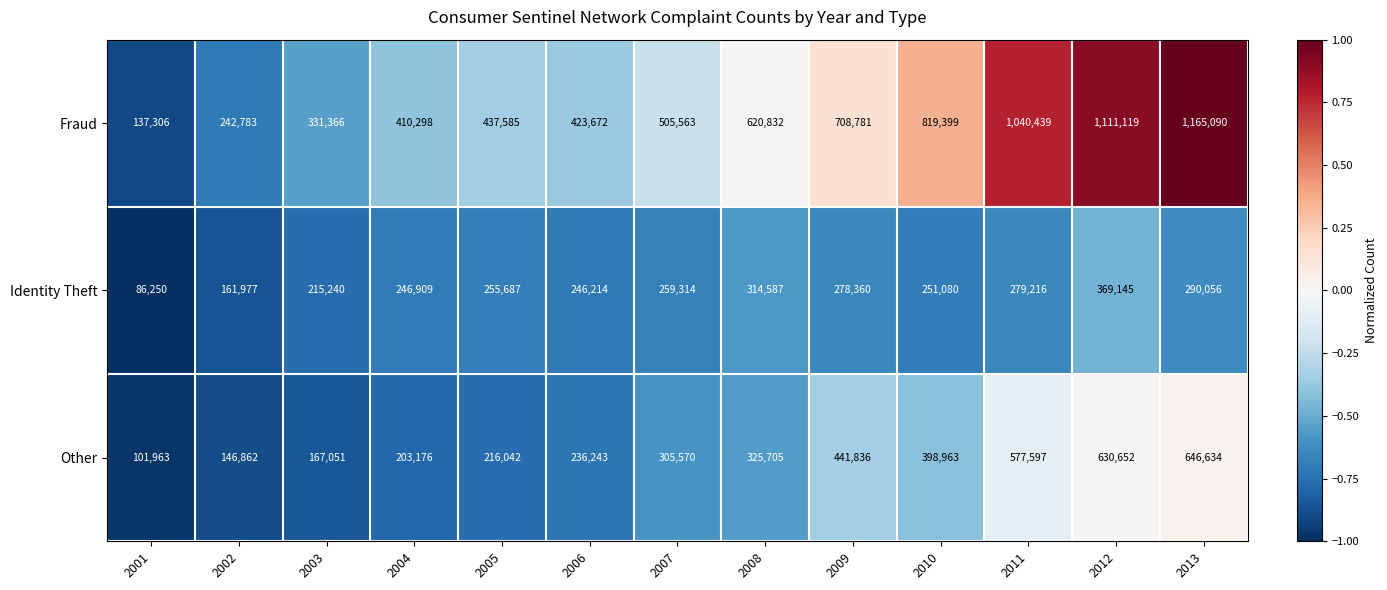

What value does the Other series have at 2010, to the nearest 100?

399000